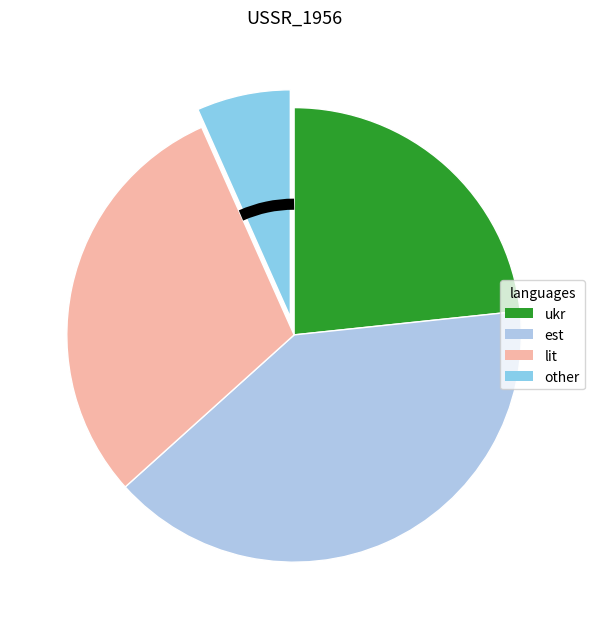

How many slices are in this pie chart?

4